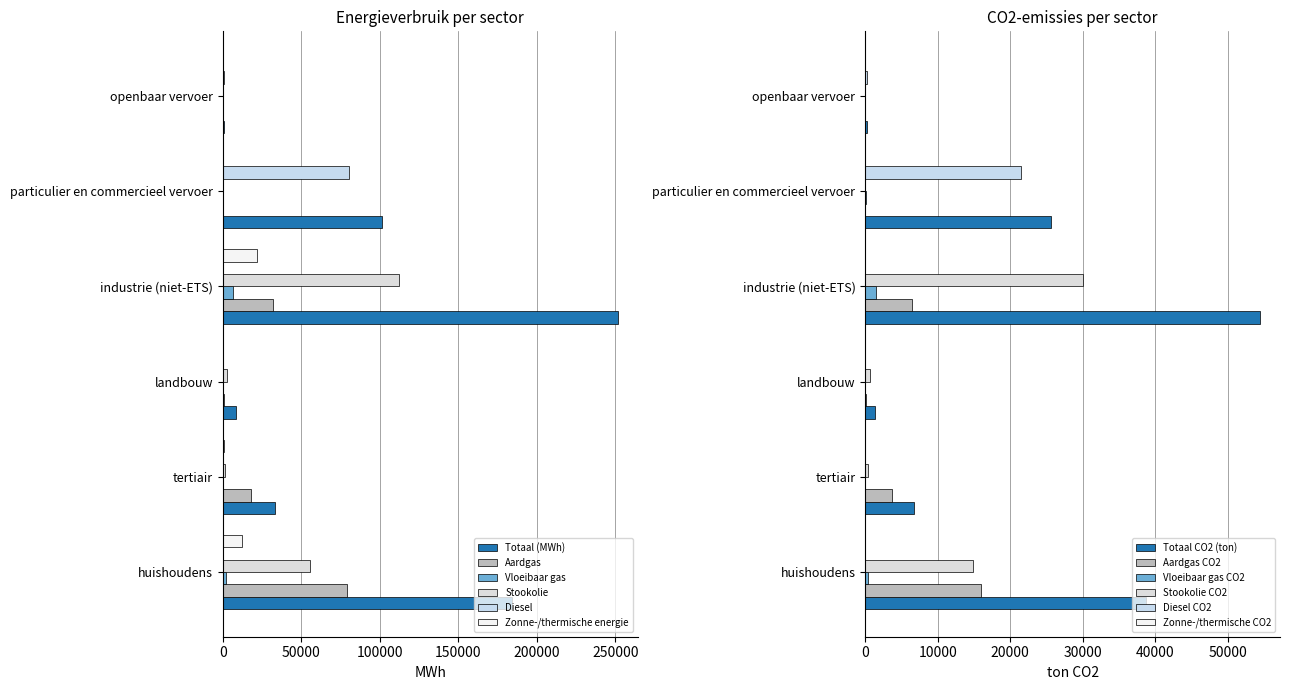

Rank the series by their maximum value, from lowest to highest.

Vloeibaar gas, Zonne-/thermische energie, Aardgas, Diesel, Stookolie, Totaal (MWh)